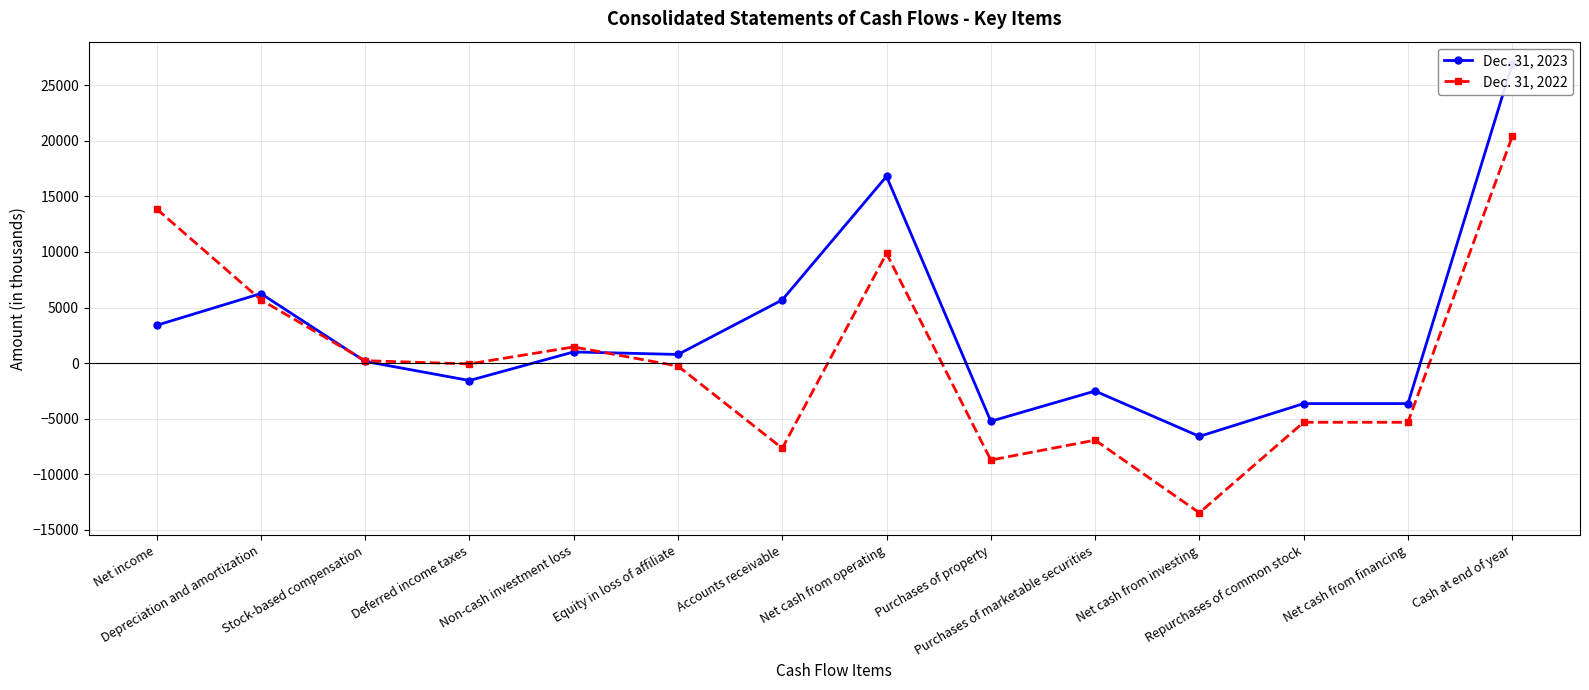

The value of Dec. 31, 2022 at Net cash from operating is 9864. True or false?

True